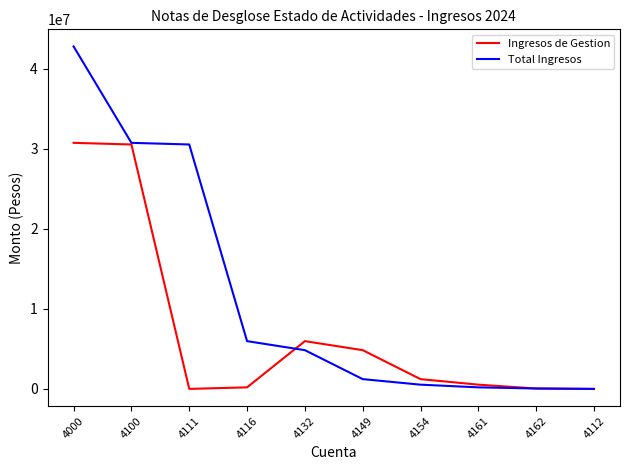

Which series has the largest range (max minus min)?

Total Ingresos